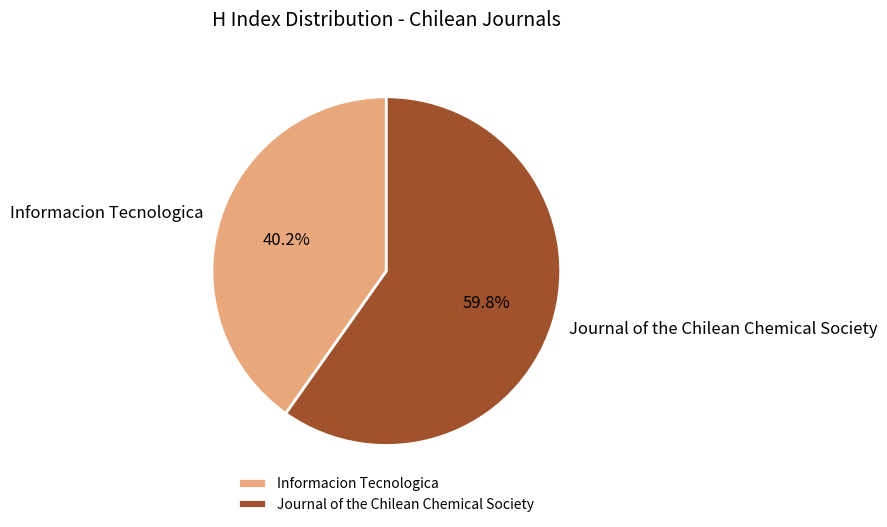

Is the sum of Journal of the Chilean Chemical Society and Informacion Tecnologica greater than half?

Yes